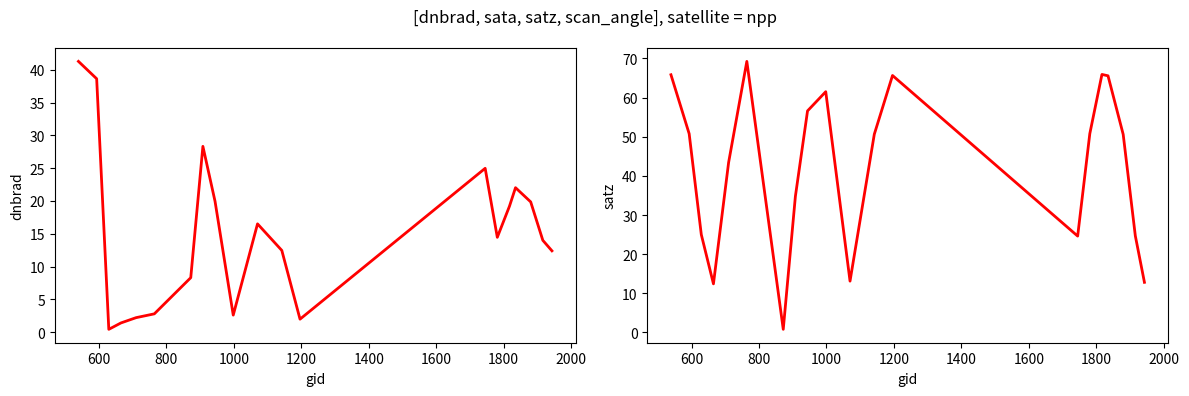

In satz, how many points are higher than both neighbors (excluding endpoints)?

4